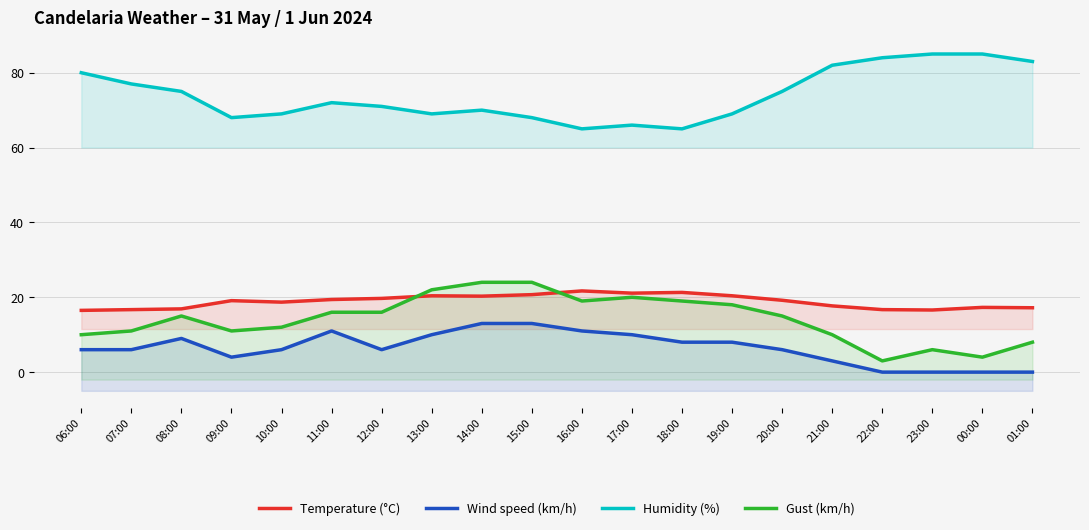

Is the value of Temperature (°C) at 18:00 greater than the value of Gust (km/h) at 13:00?

No